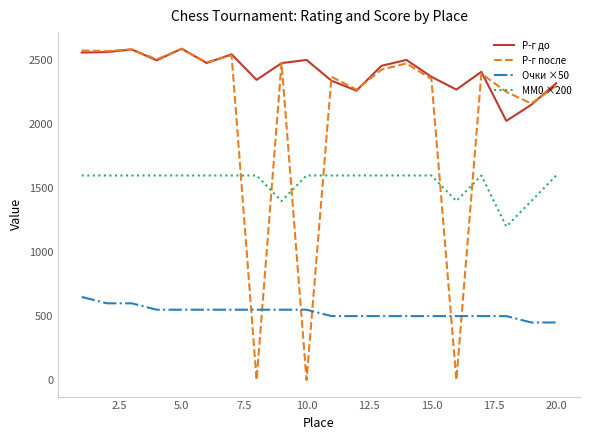

True or false: Р-г до and Очки ×50 cross at least once.

False